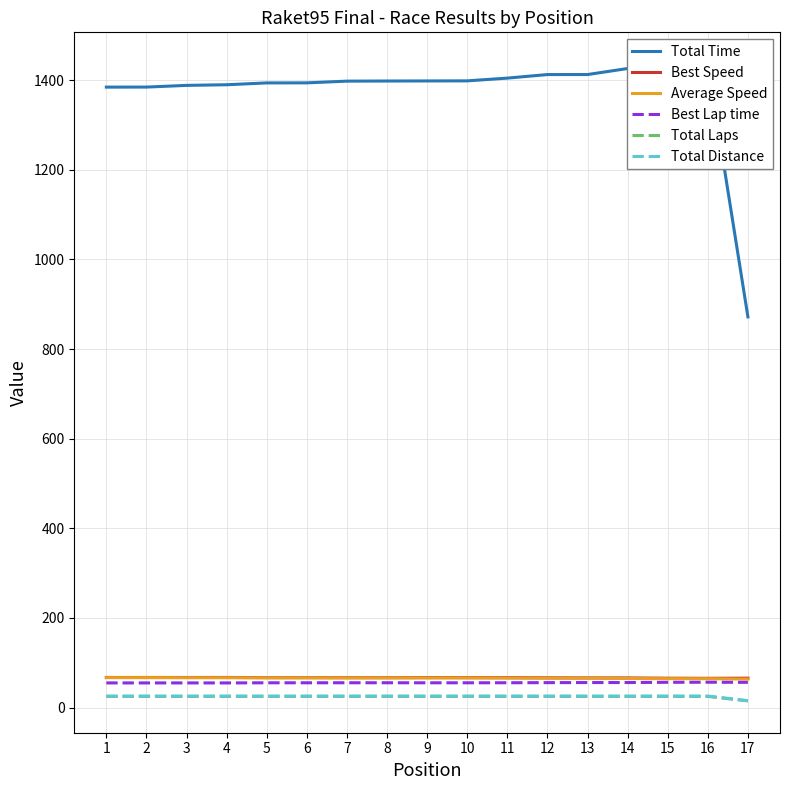

How many distinct data groups are displayed?

6